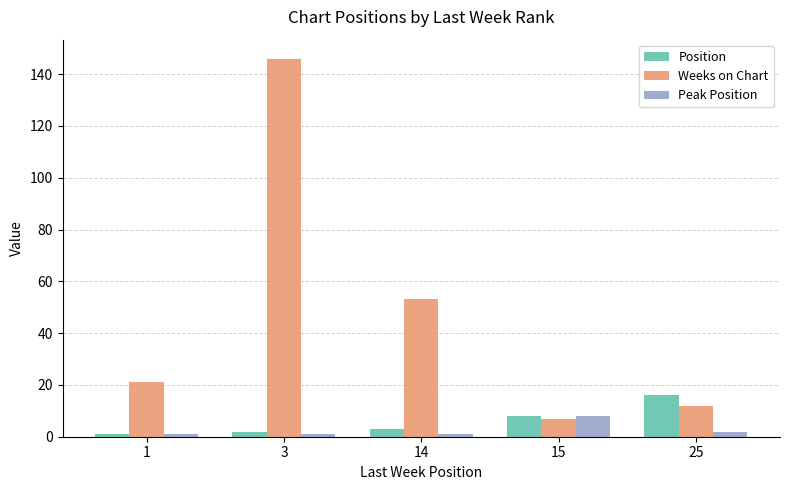

What is the difference between the maximum and minimum values in the Weeks on Chart series?

139